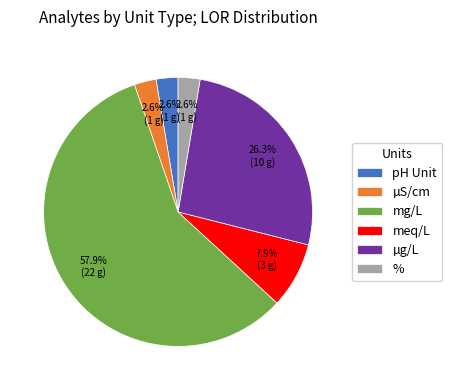

Do % and meq/L together represent more than half of the pie?

No